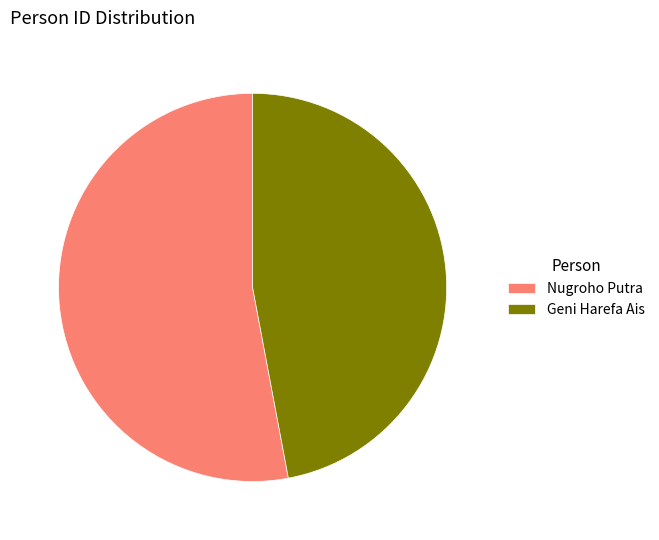

Is it true that Nugroho Putra is 62% of the pie?

False